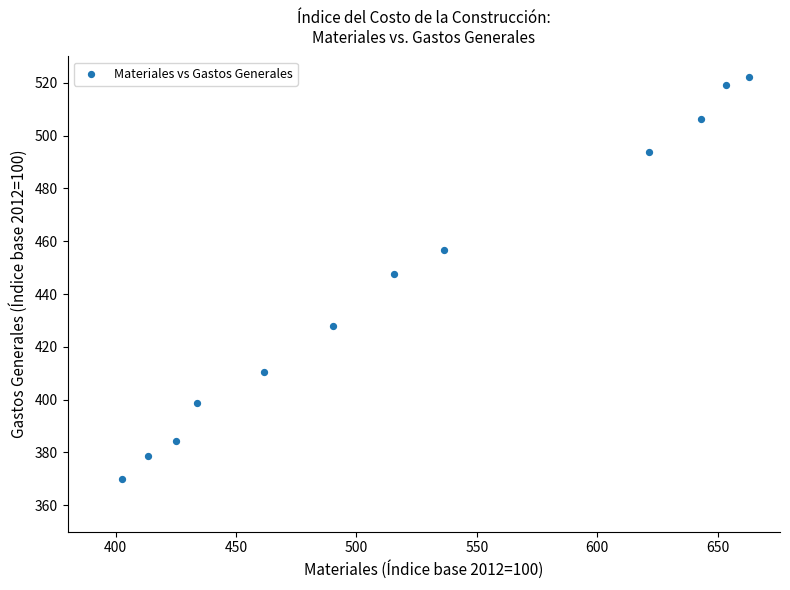

What is the range of X values (max minus min)?

260.4